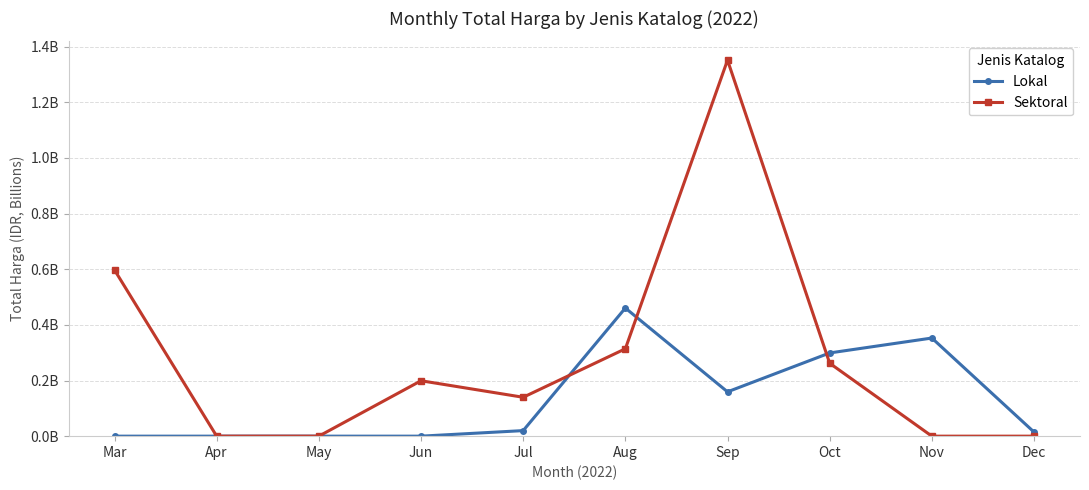

What is the difference between the maximum and minimum values in the Lokal series?

0.5